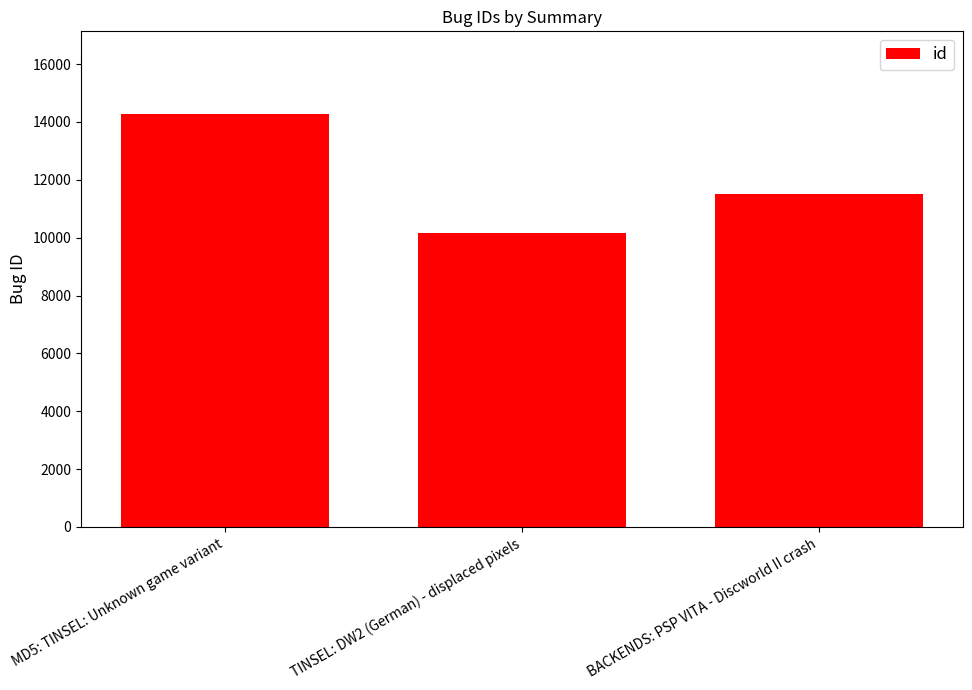

List the labels in order of value, largest first.

MD5: TINSEL: Unknown game variant, BACKENDS: PSP VITA - Discworld II crash, TINSEL: DW2 (German) - displaced pixels